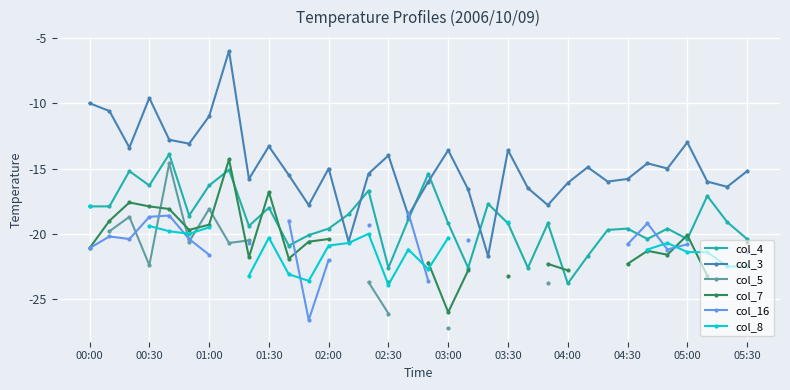

At how many categories does at least one series exceed -23?

34